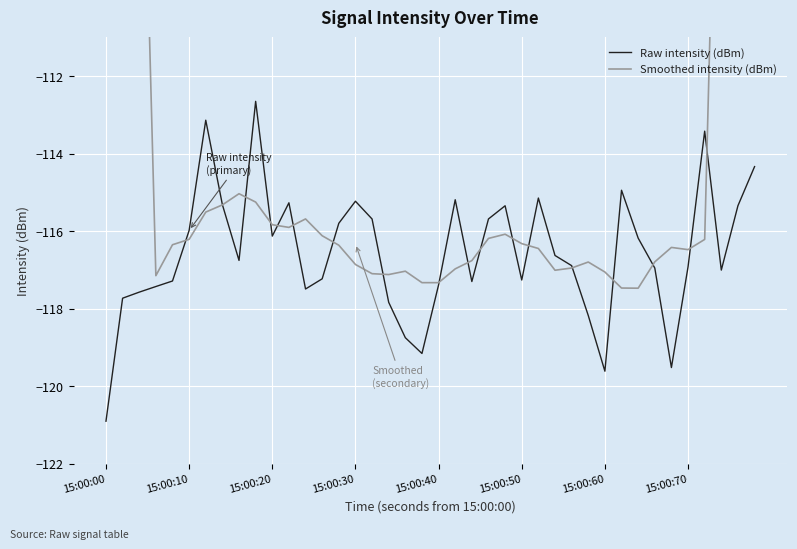

True or false: Raw intensity (dBm) has a value of -179.7 at 15:00:20.

False